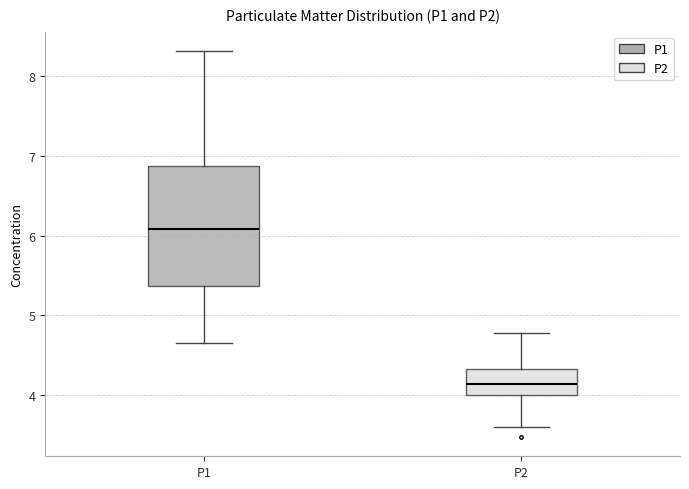

Reading left to right, transcribe this box plot: for each box, give where its median line is, the range the box spans, and where its two whiskers end, as read against the y-axis. The values are not printed on the chart, so give them approximately, as read against the axis.

P1: median 6.1, box 5.4 to 6.9, whiskers 4.7 to 8.3
P2: median 4.1, box 4.0 to 4.3, whiskers 3.6 to 4.8